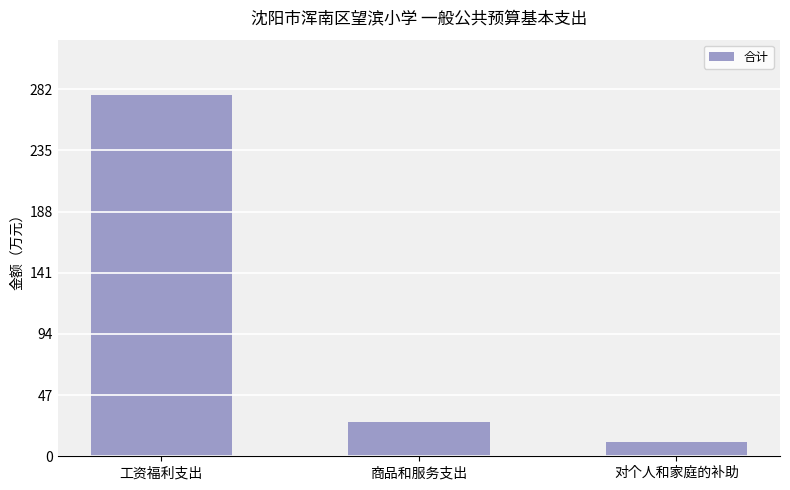

What is the average value?

104.9